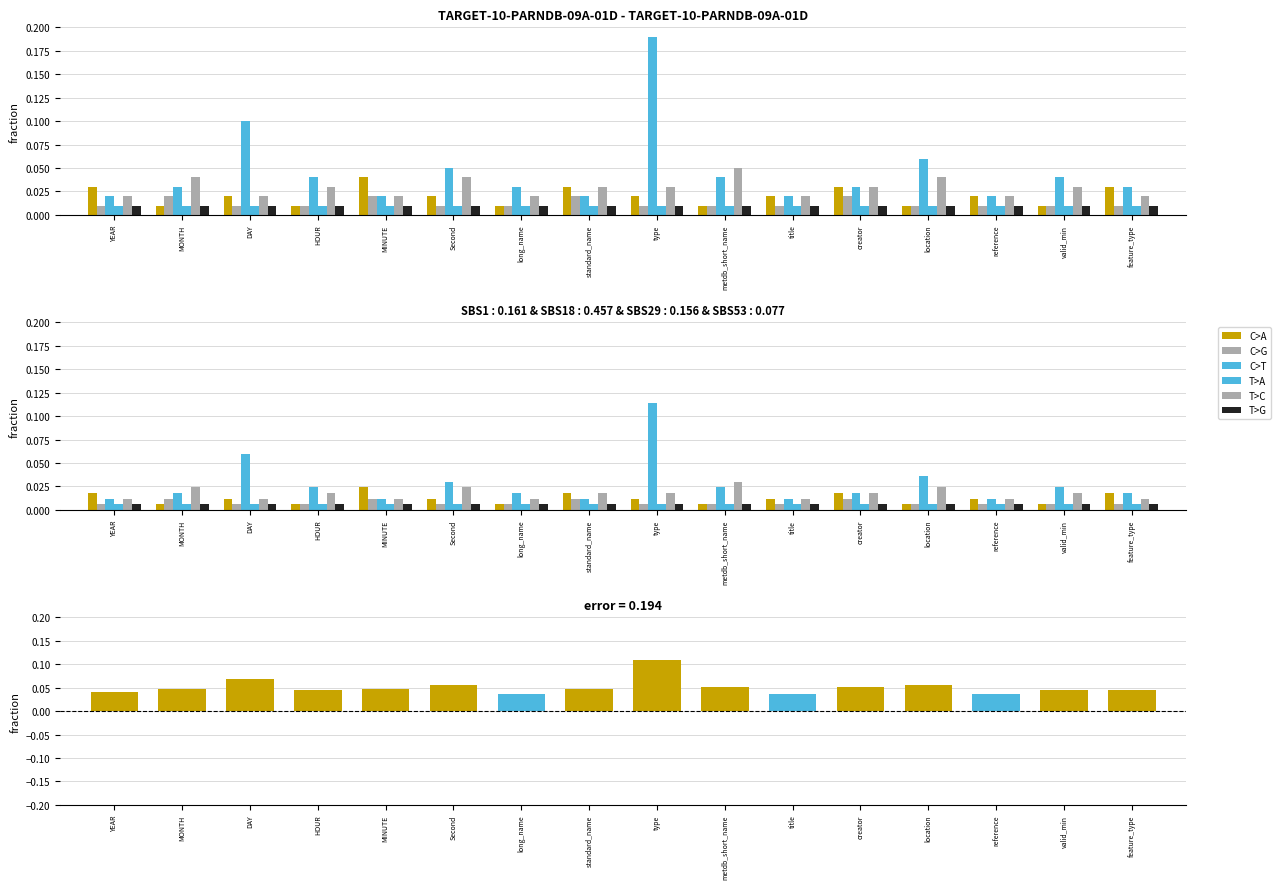

Does the chart contain stacked bars?

No